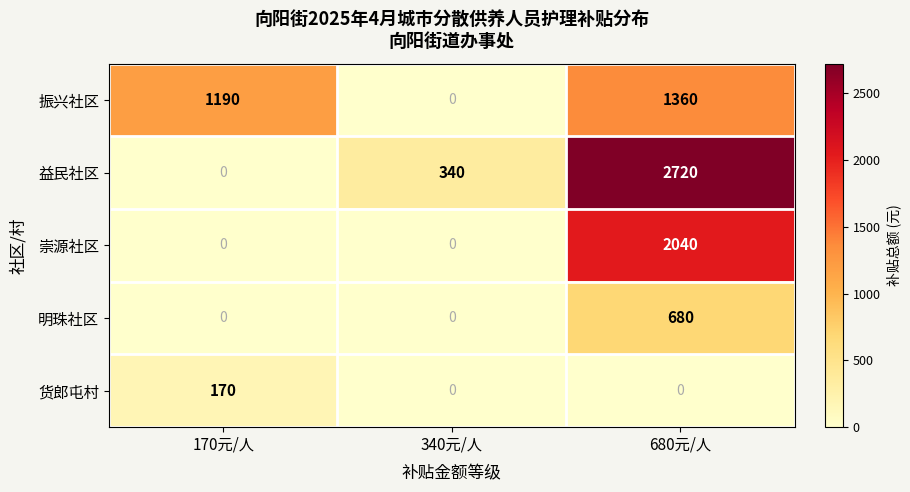

Reading left to right, list all the values displayed in this chart.

振兴社区: 1190	0	1360
益民社区: 0	340	2720
崇源社区: 0	0	2040
明珠社区: 0	0	680
货郎屯村: 170	0	0